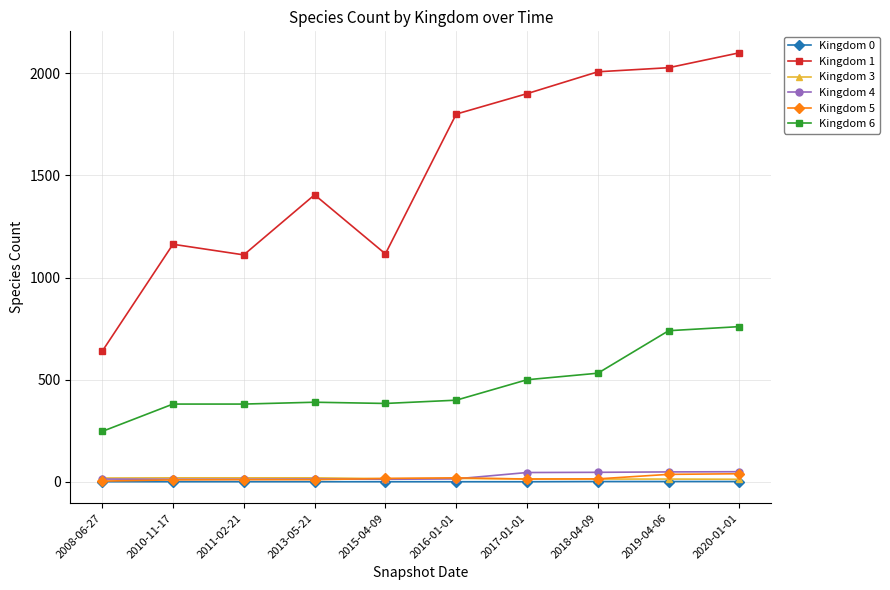

Which series has the largest total across all categories?

Kingdom 1